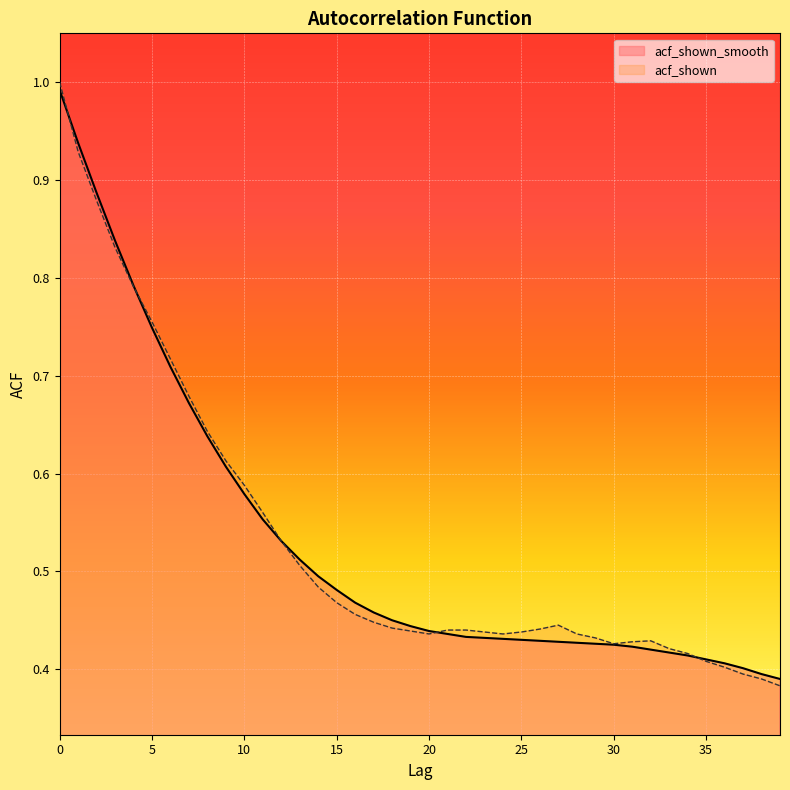

Is the value of acf_shown_smooth at 6 greater than the value of acf_shown at 2?

No